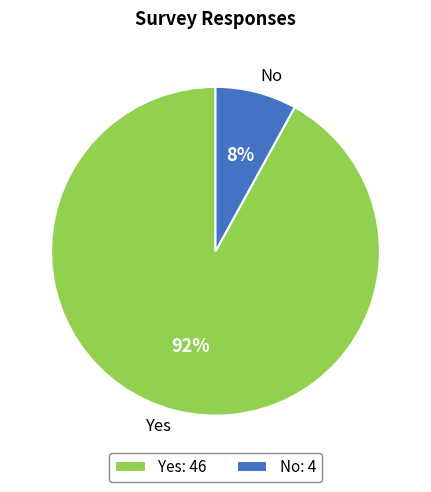

Does No represent more than half of the total?

No